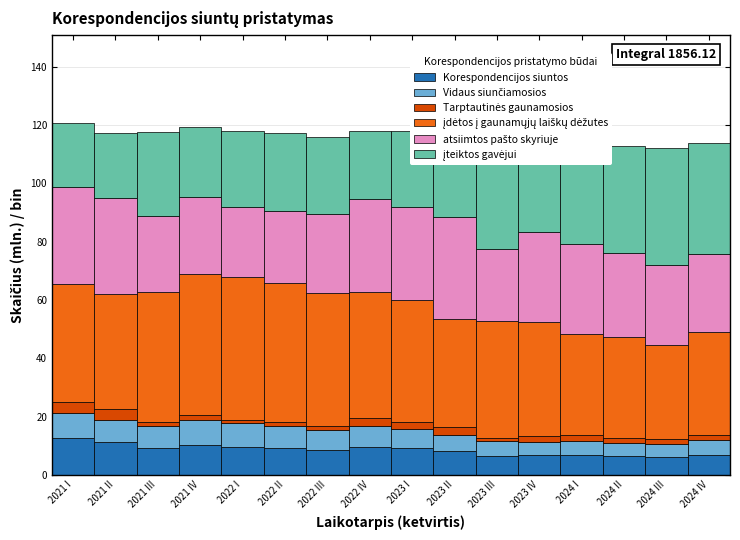

What is the maximum value for Korespondencijos siuntos?

12.5